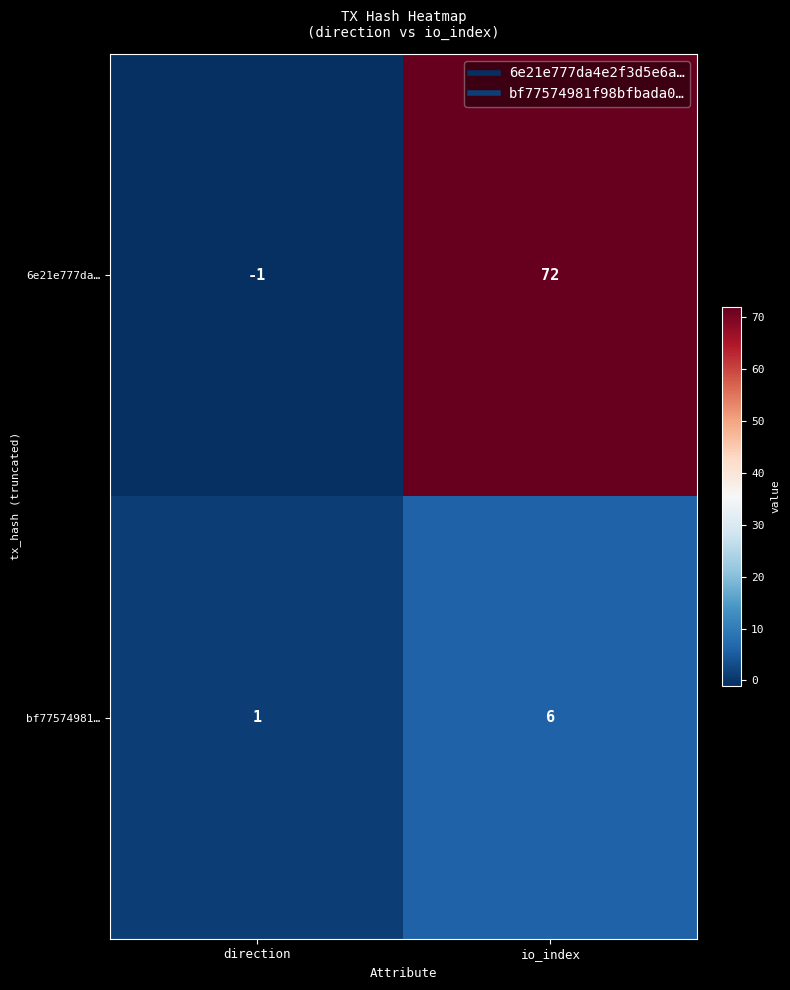

What is the difference between the bf77574981… values at direction and io_index?

5